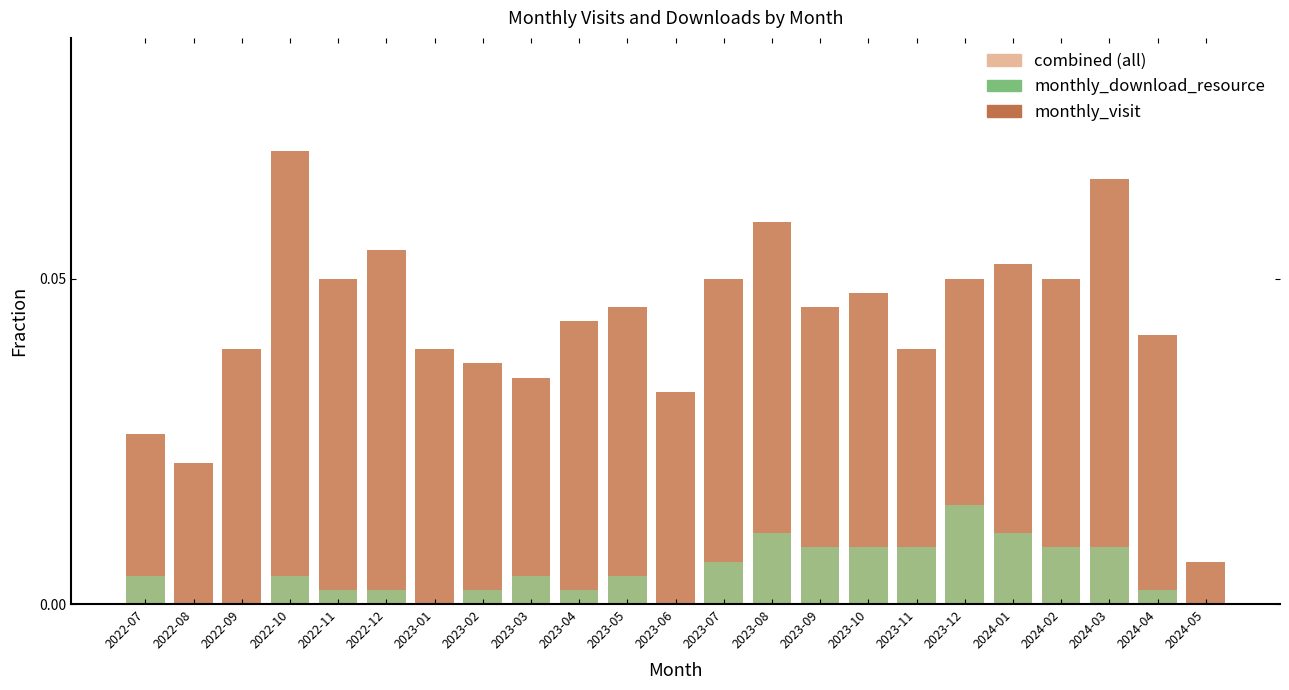

Which series has the widest spread of values?

monthly_visit